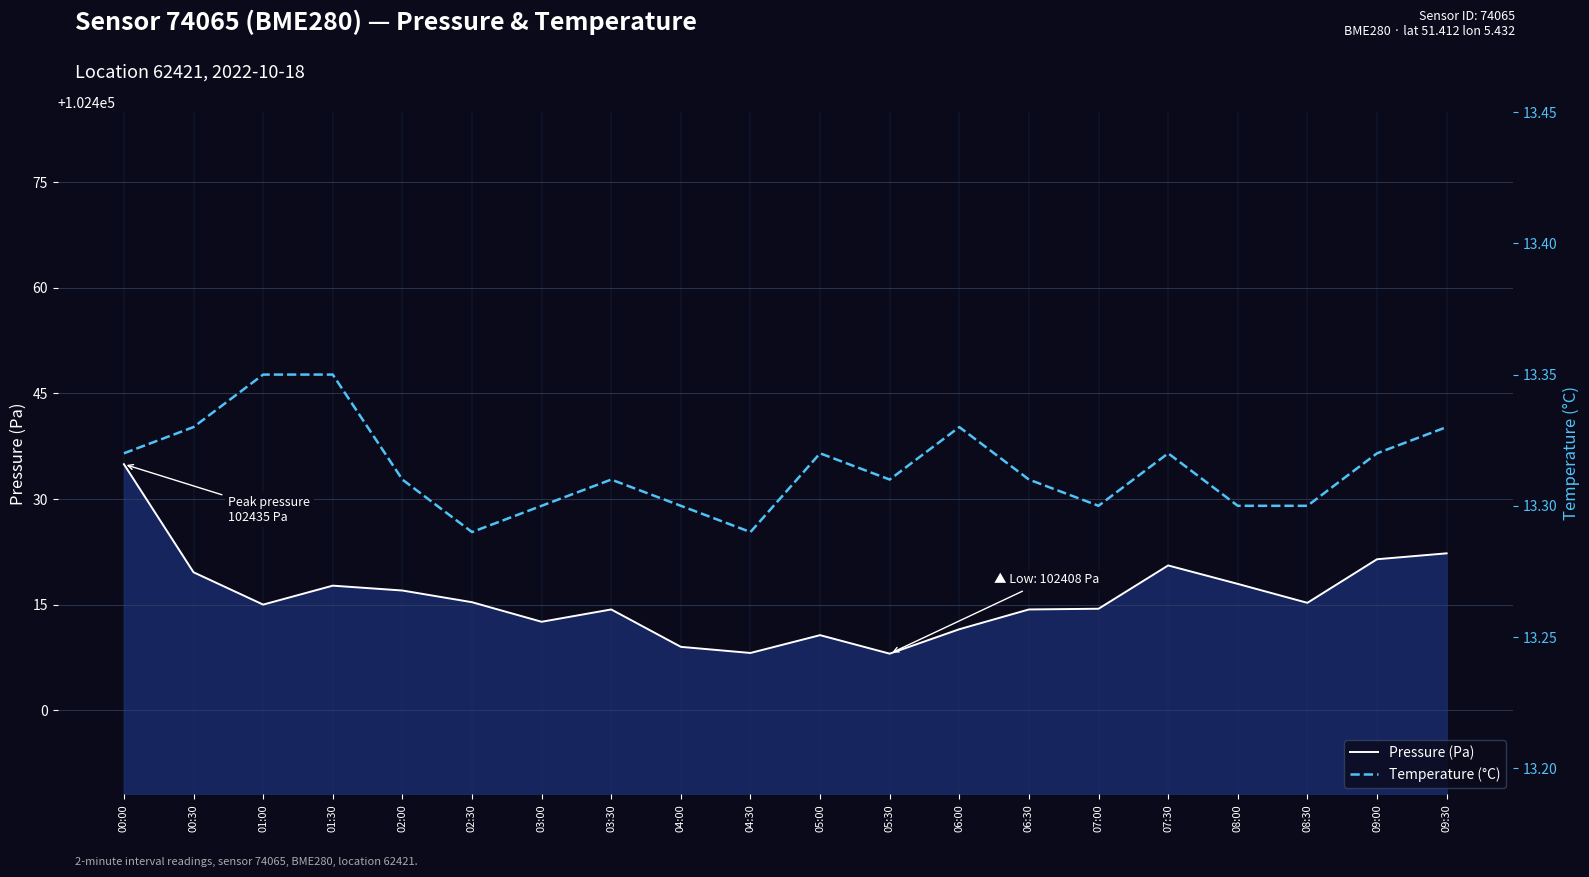

Reading left to right, transcribe all the data shown in this chart.

pressure: 00:00=102434.9	00:30=102419.6	01:00=102415.0	01:30=102417.7	02:00=102417.0	02:30=102415.3	03:00=102412.6	03:30=102414.3	04:00=102409.0	04:30=102408.1	05:00=102410.7	05:30=102408.0	06:00=102411.5	06:30=102414.3	07:00=102414.4	07:30=102420.6	08:00=102417.9	08:30=102415.2	09:00=102421.4	09:30=102422.3
temperature: 00:00=13.3	00:30=13.3	01:00=13.3	01:30=13.3	02:00=13.3	02:30=13.3	03:00=13.3	03:30=13.3	04:00=13.3	04:30=13.3	05:00=13.3	05:30=13.3	06:00=13.3	06:30=13.3	07:00=13.3	07:30=13.3	08:00=13.3	08:30=13.3	09:00=13.3	09:30=13.3